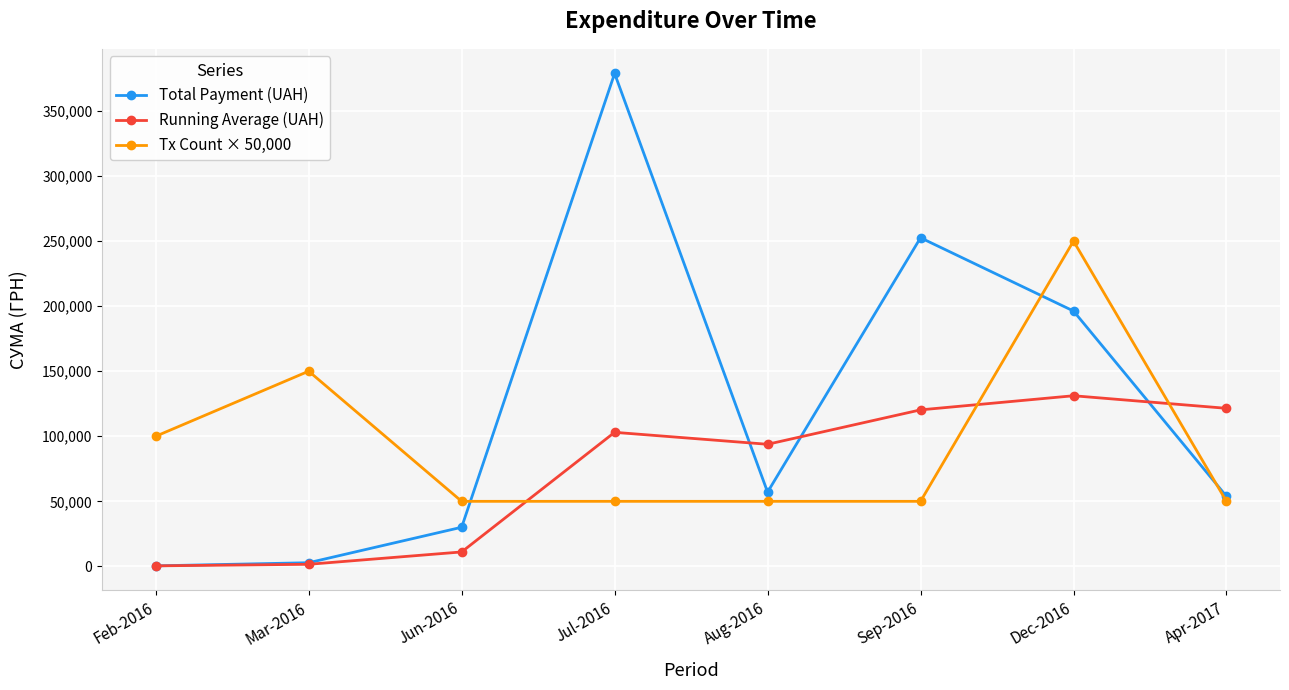

What is the label of the 3rd point from the left?

Jun-2016